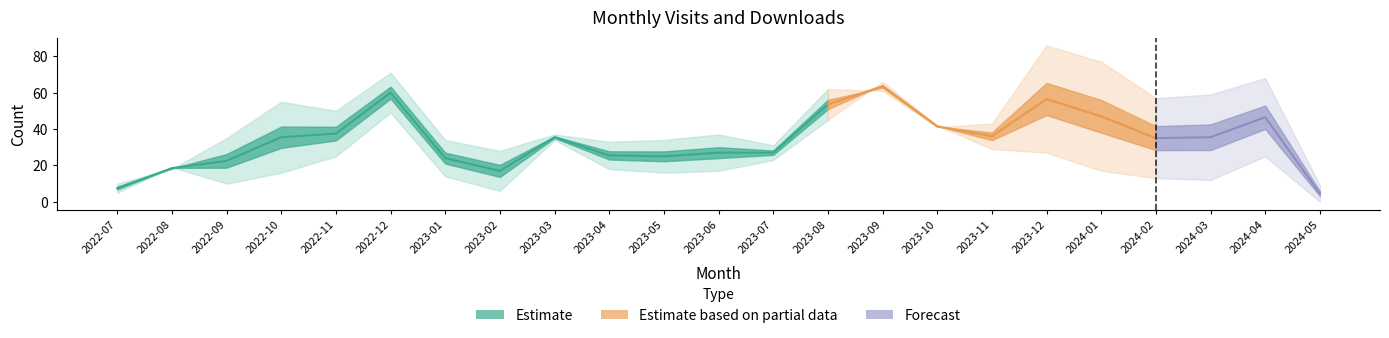

At how many categories does at least one series exceed 16?

21